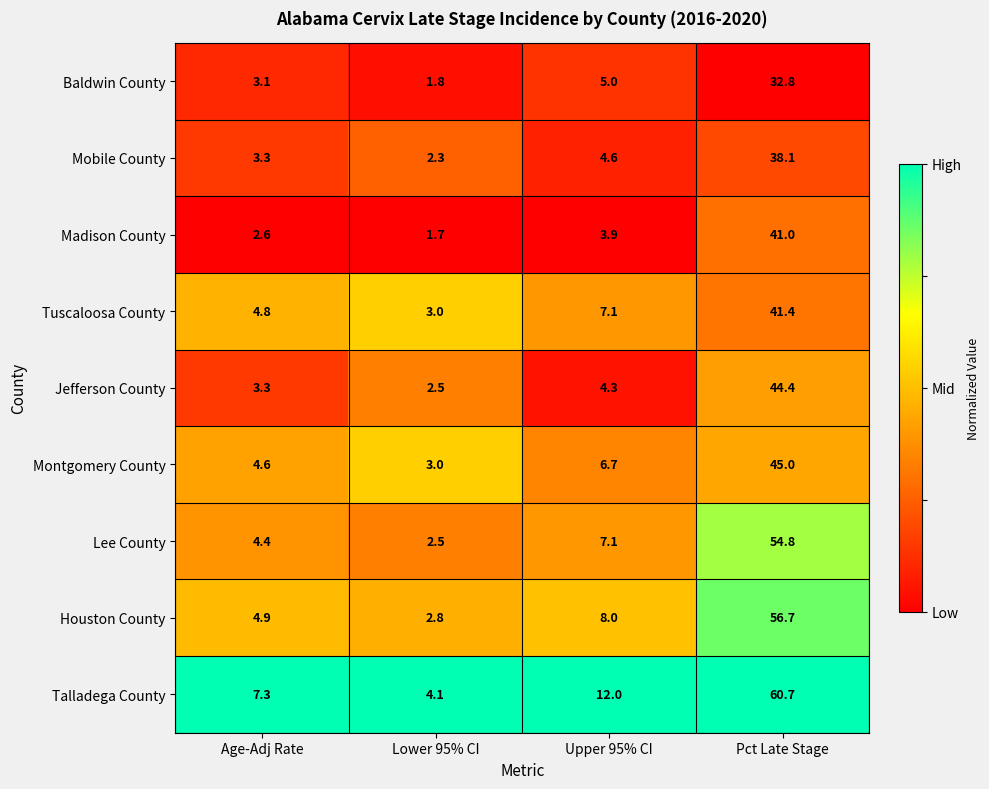

What value does the Baldwin County series have at Lower 95% CI?

1.8